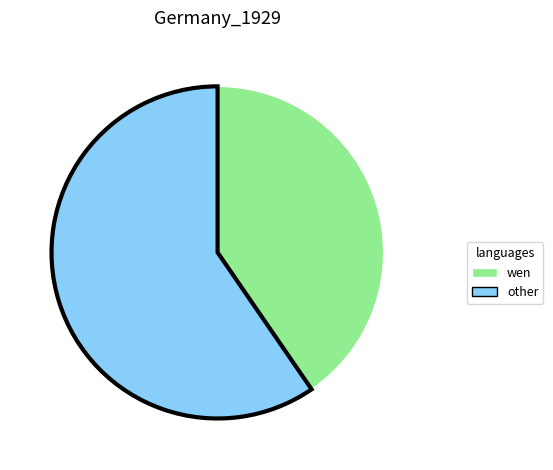

Between other and wen, which is larger?

other